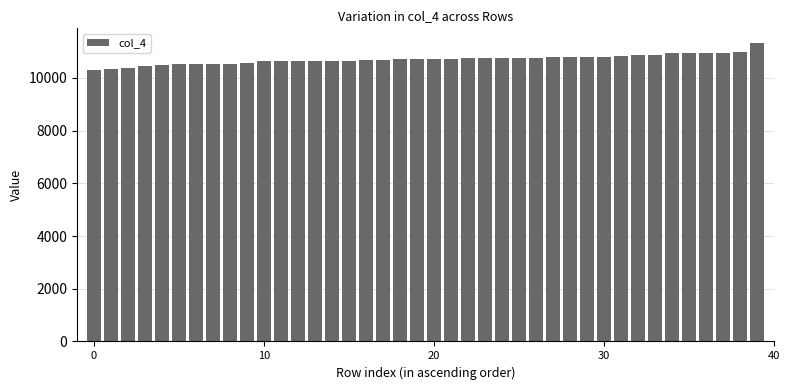

What is the value of the 34th bar from the left?

10867